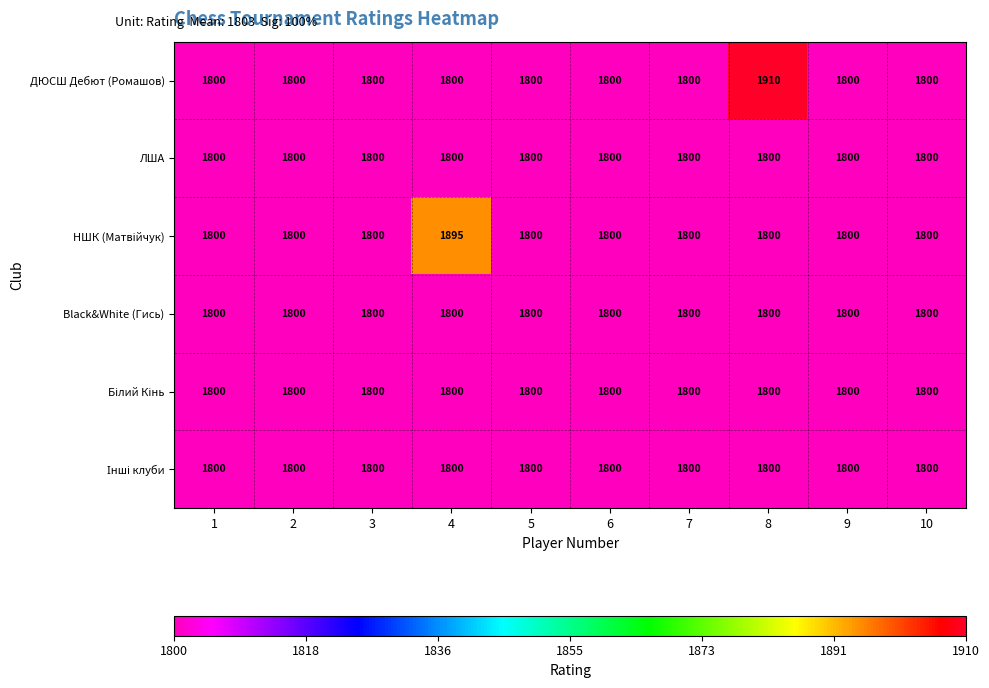

Which category has the highest value in the ДЮСШ Дебют (Ромашов) series?

8